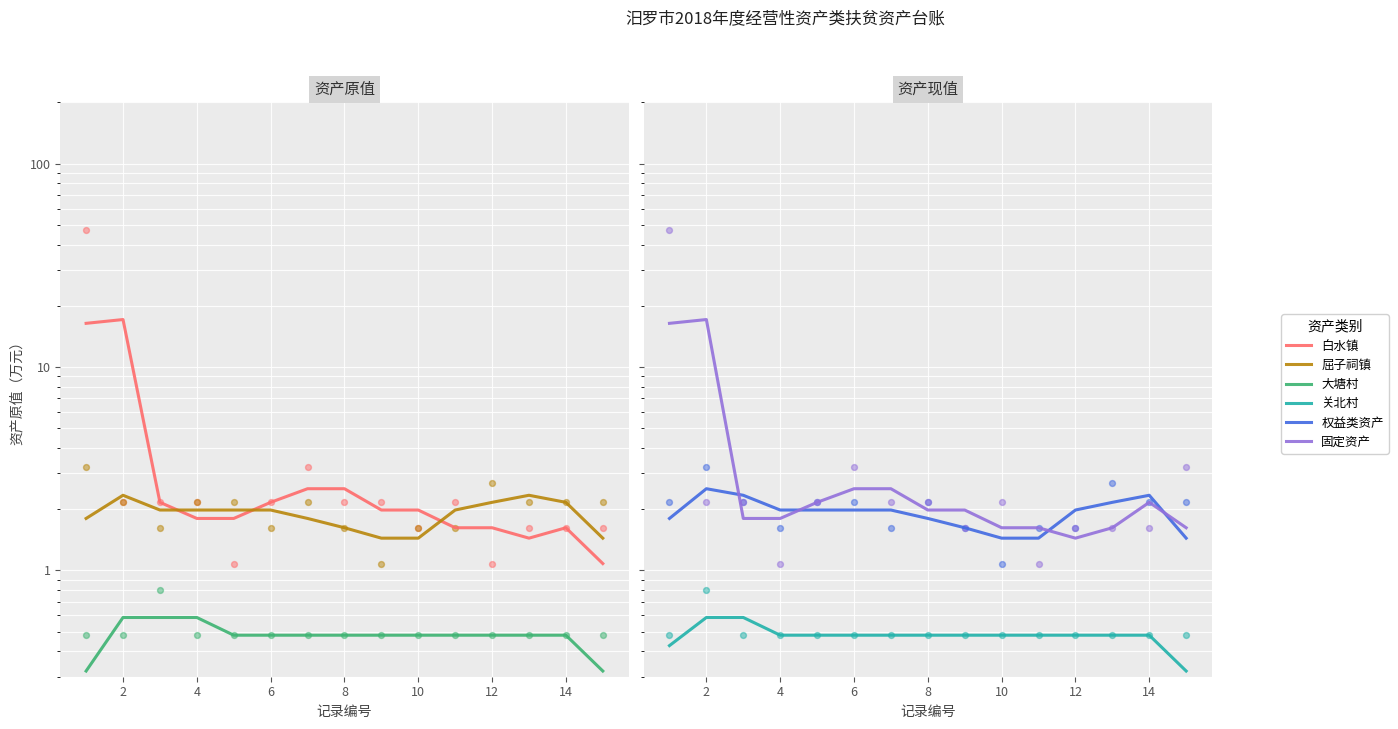

Which series has the largest total across all categories?

固定资产